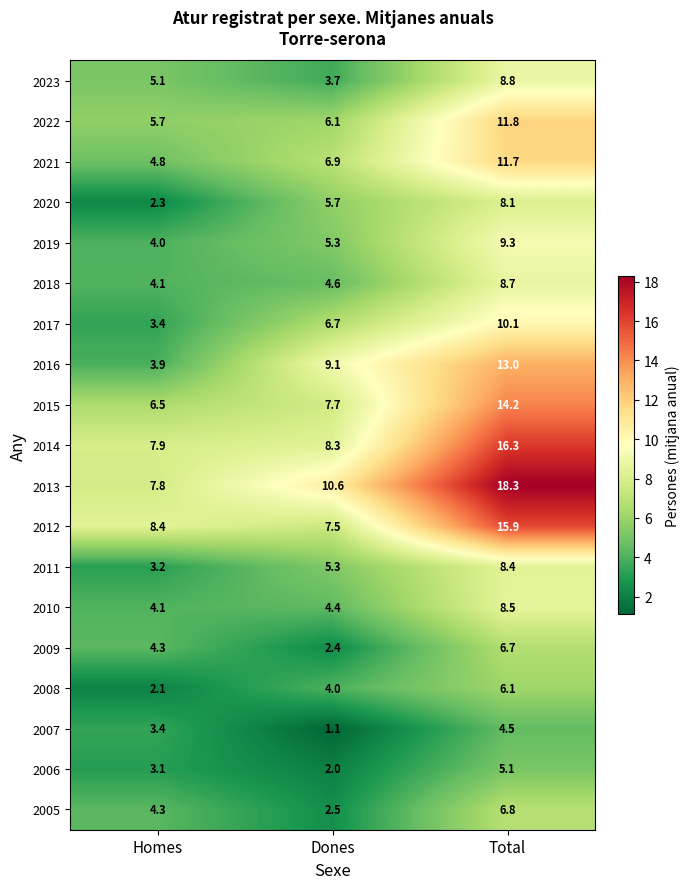

What is the maximum value for 2010?

8.5